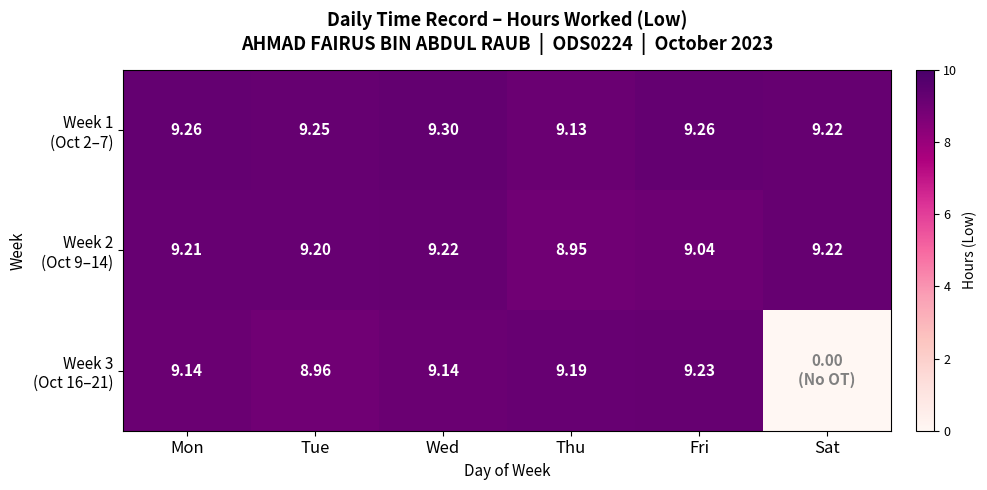

Where does the Week 2 (Oct 9–14) series first go above 9?

Mon